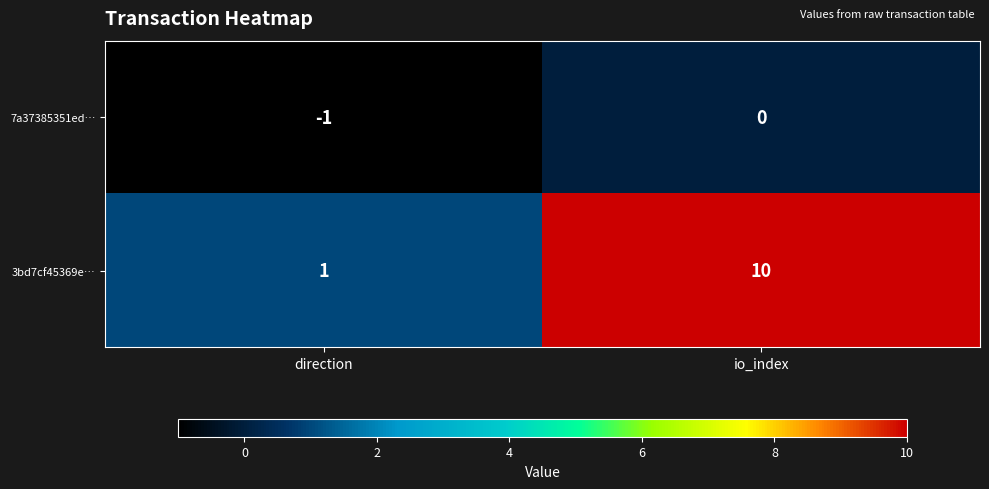

What is the total value across all series at io_index?

10